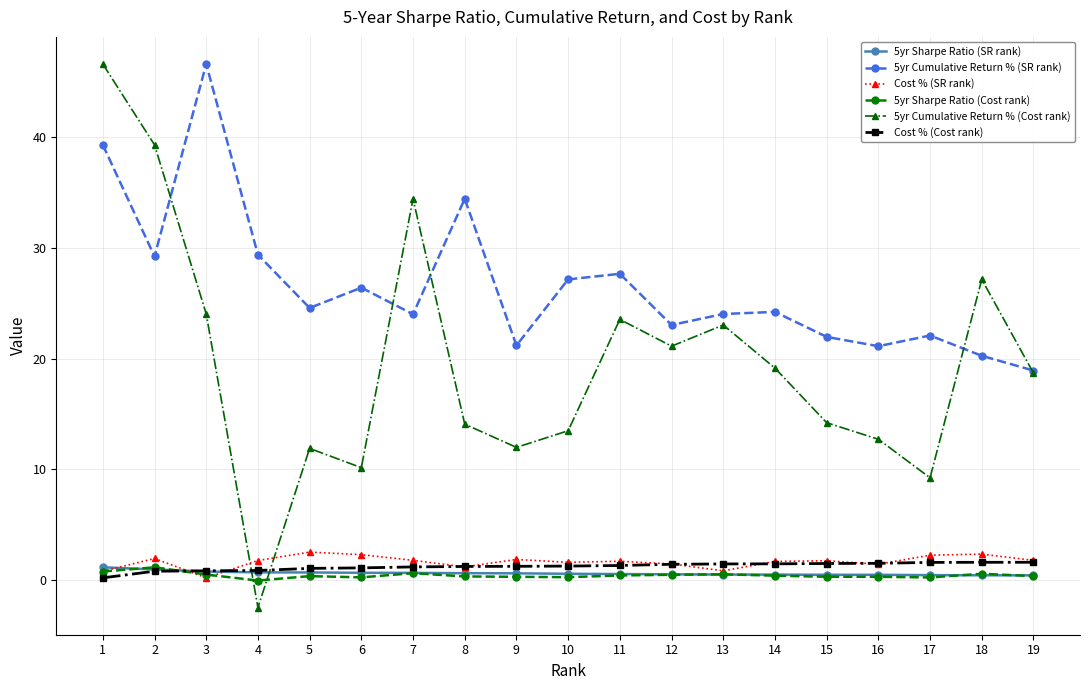

What is the maximum value shown in the chart?

46.6